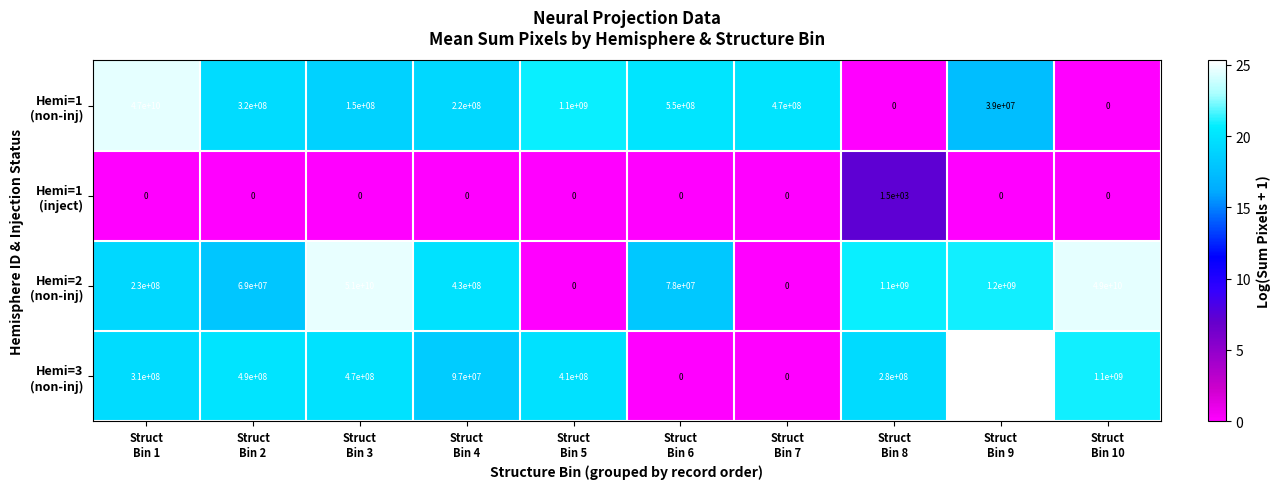

What is the greatest value displayed?

98000000000